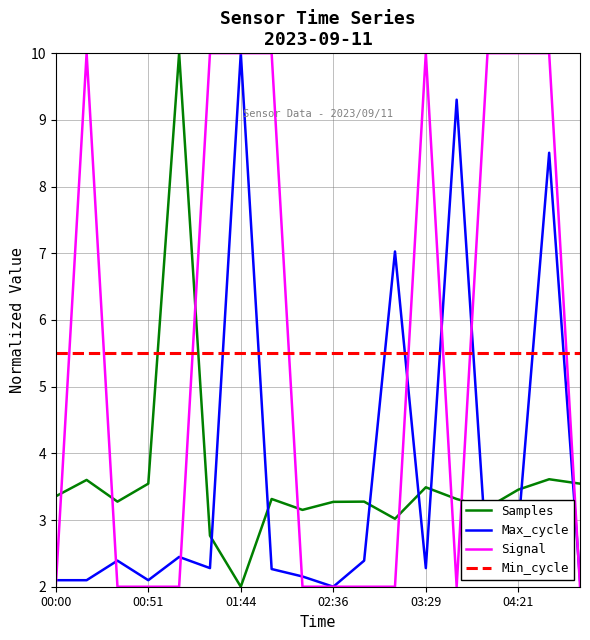

True or false: Max_cycle and Samples cross at least once.

True